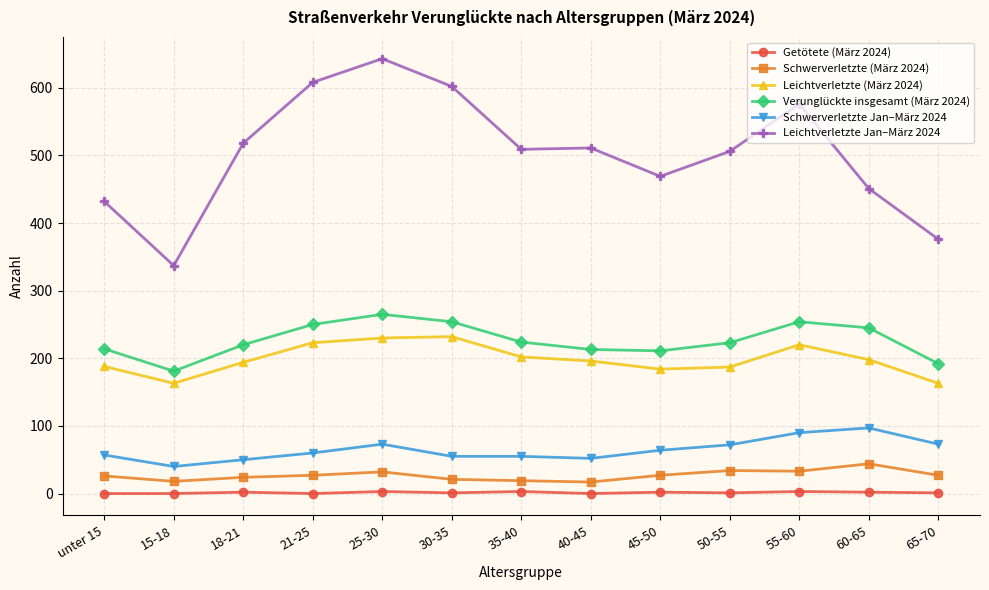

What is the label of the 11th point from the left?

55-60